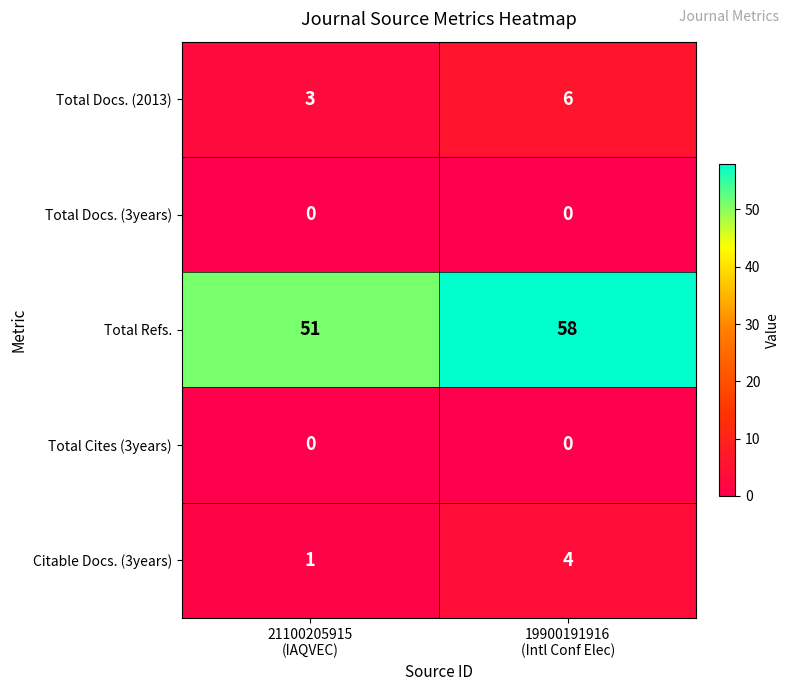

What is the difference between the maximum and minimum values in the Total Docs. (2013) series?

3